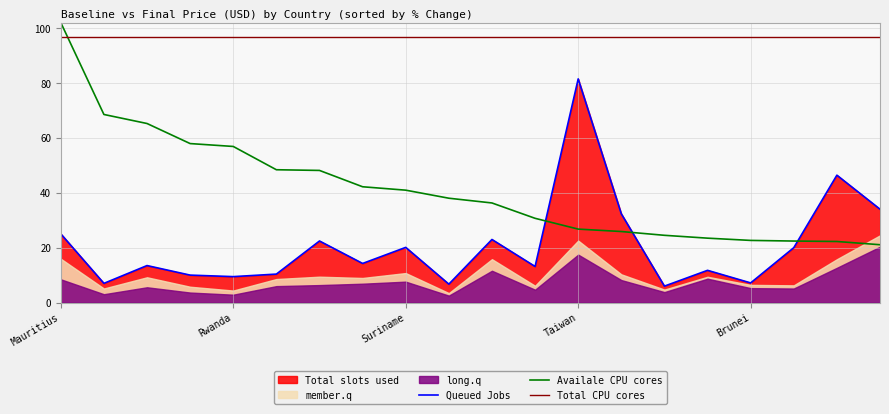

True or false: Queued Jobs and Price Range High cross at least once.

False